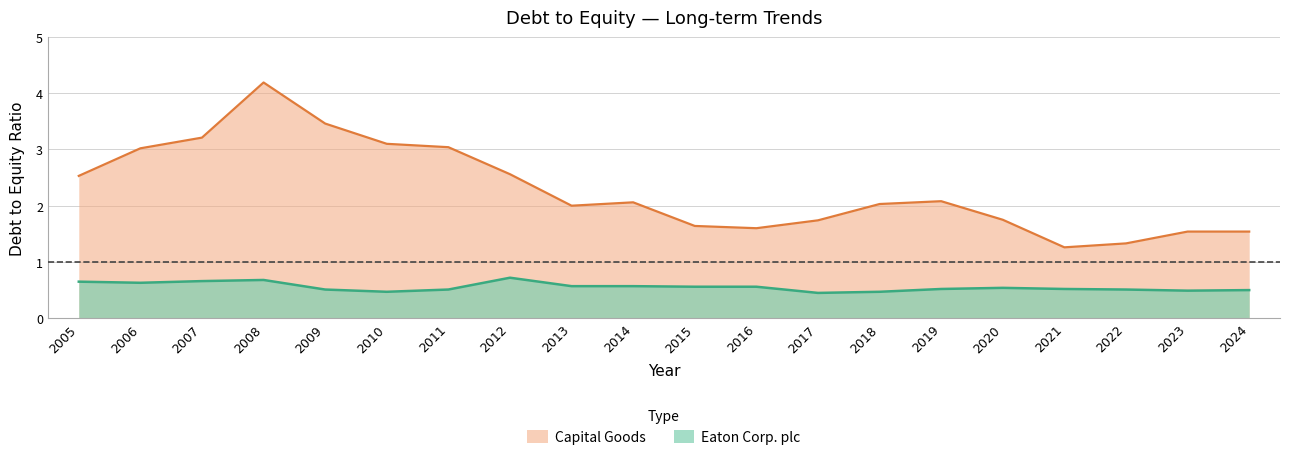

In Eaton Corp. plc, how many points are higher than both neighbors (excluding endpoints)?

3